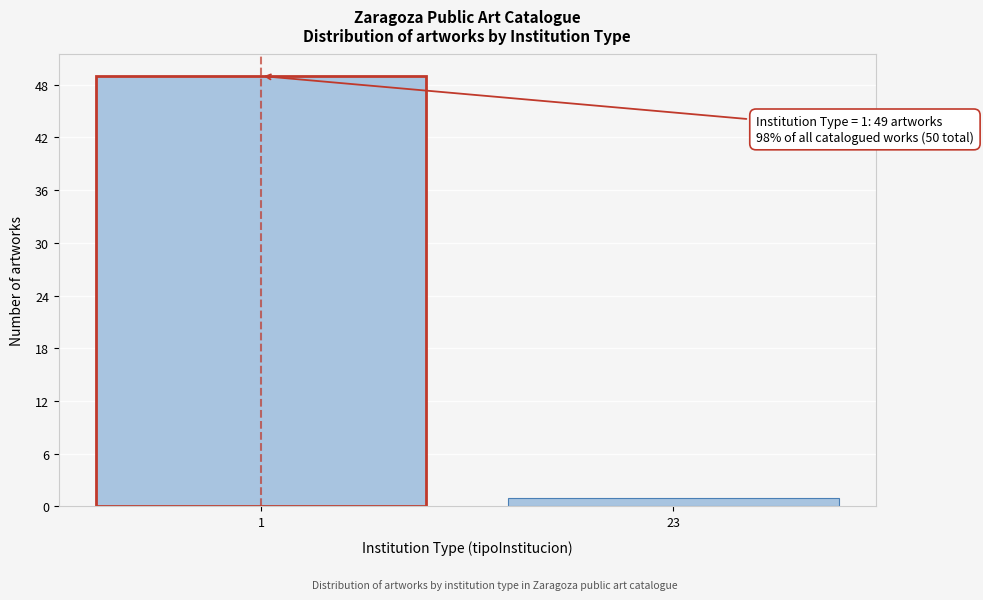

Reading right to left, extract all data points from this chart.

1	49